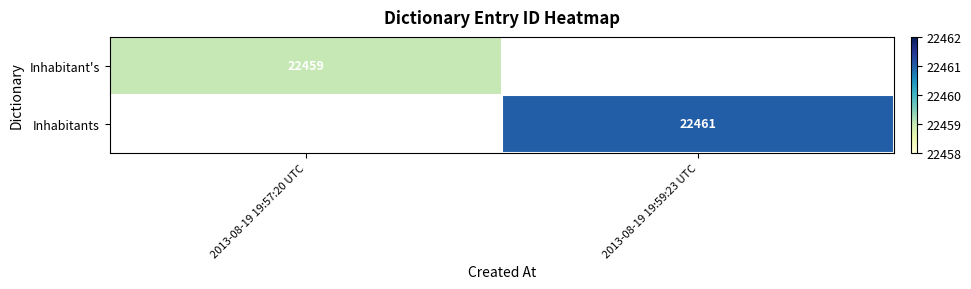

Which has a higher value, 2013-08-19 19:57:20 UTC or 2013-08-19 19:59:23 UTC?

2013-08-19 19:59:23 UTC